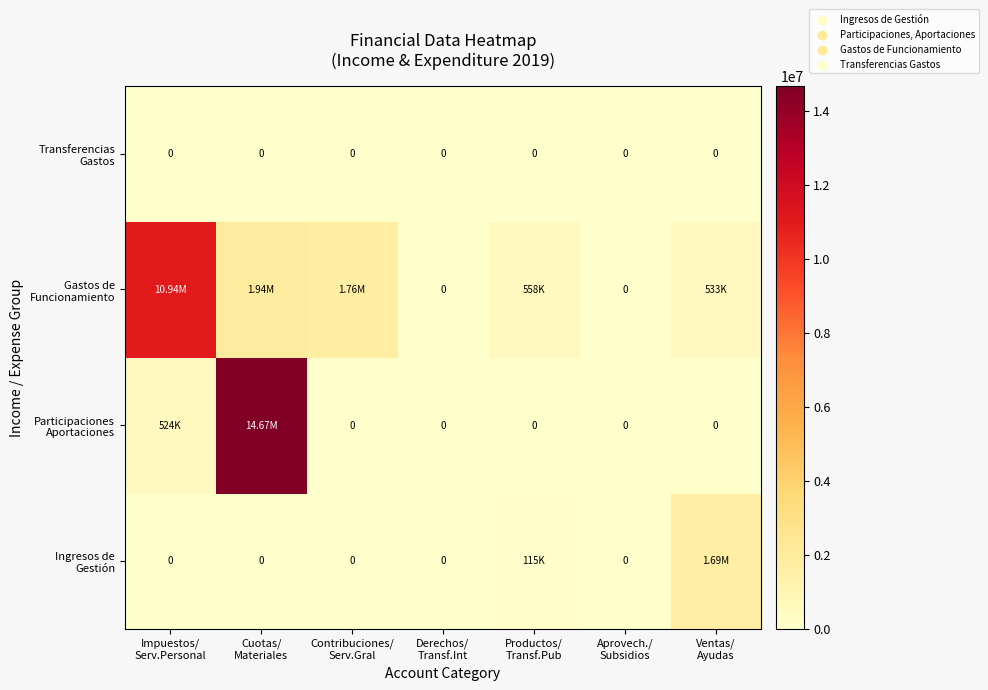

Which has a higher value, Impuestos/
Serv.Personal or Aprovech./
Subsidios?

Impuestos/
Serv.Personal